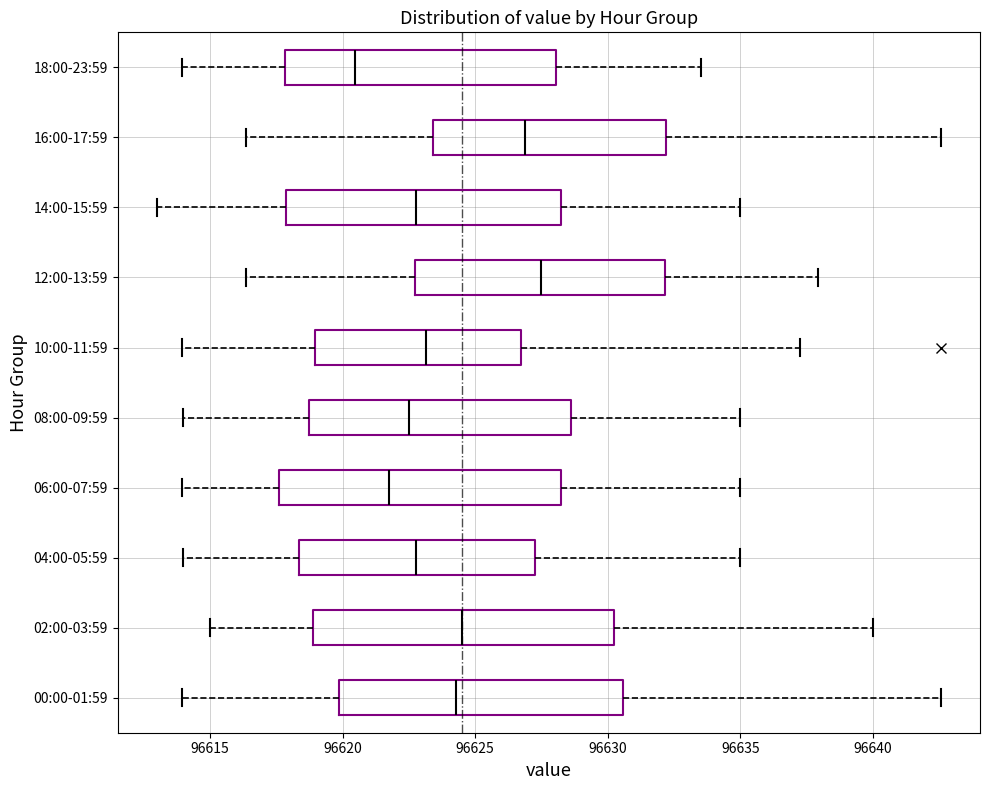

Reading bottom to top, read every box against the x-axis: the position of its median line, the range the box covers, and the ends of its whiskers. The values are not printed on the chart, so give them approximately, as read against the axis.

00:00-01:59: median 96624.5, box 96620.0 to 96630.5, whiskers 96614.0 to 96642.5
02:00-03:59: median 96624.5, box 96619.0 to 96630.5, whiskers 96615.0 to 96640.0
04:00-05:59: median 96623.0, box 96618.5 to 96627.5, whiskers 96614.0 to 96635.0
06:00-07:59: median 96622.0, box 96617.5 to 96628.5, whiskers 96614.0 to 96635.0
08:00-09:59: median 96622.5, box 96619.0 to 96628.5, whiskers 96614.0 to 96635.0
10:00-11:59: median 96623.0, box 96619.0 to 96626.5, whiskers 96614.0 to 96637.5
12:00-13:59: median 96627.5, box 96622.5 to 96632.0, whiskers 96616.5 to 96638.0
14:00-15:59: median 96623.0, box 96618.0 to 96628.5, whiskers 96613.0 to 96635.0
16:00-17:59: median 96627.0, box 96623.5 to 96632.0, whiskers 96616.5 to 96642.5
18:00-23:59: median 96620.5, box 96618.0 to 96628.0, whiskers 96614.0 to 96633.5